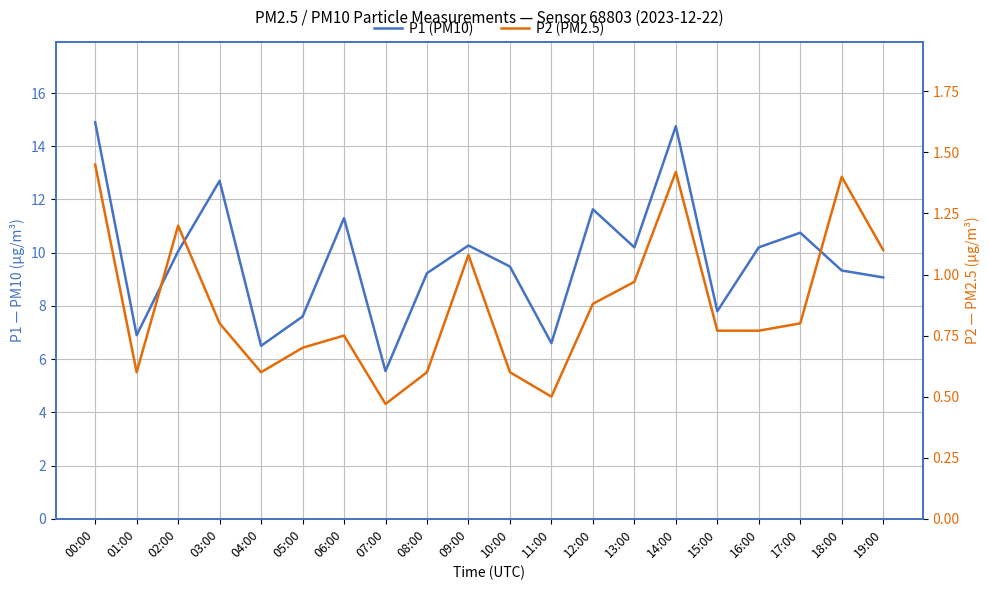

The value of P1 (PM10) at 19:00 is 9.1. True or false?

True